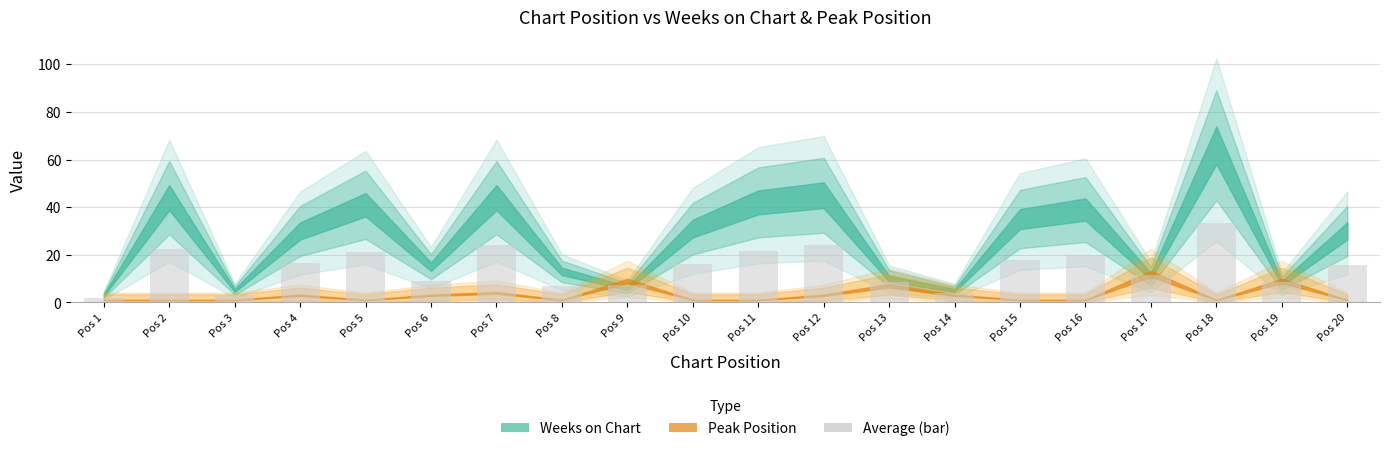

What is the difference between the second highest and second lowest values?

21.0